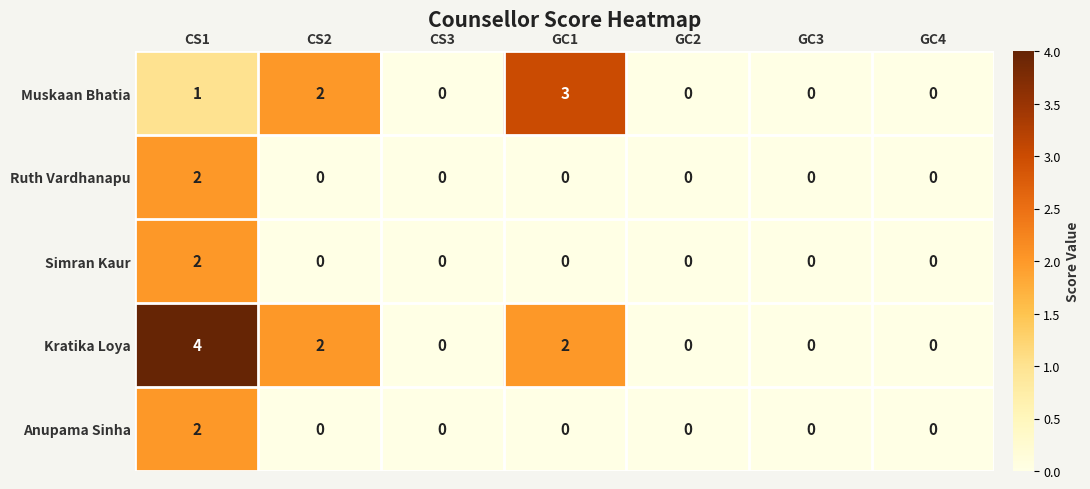

Between GC1 and GC4, which series saw the biggest shift?

Muskaan Bhatia